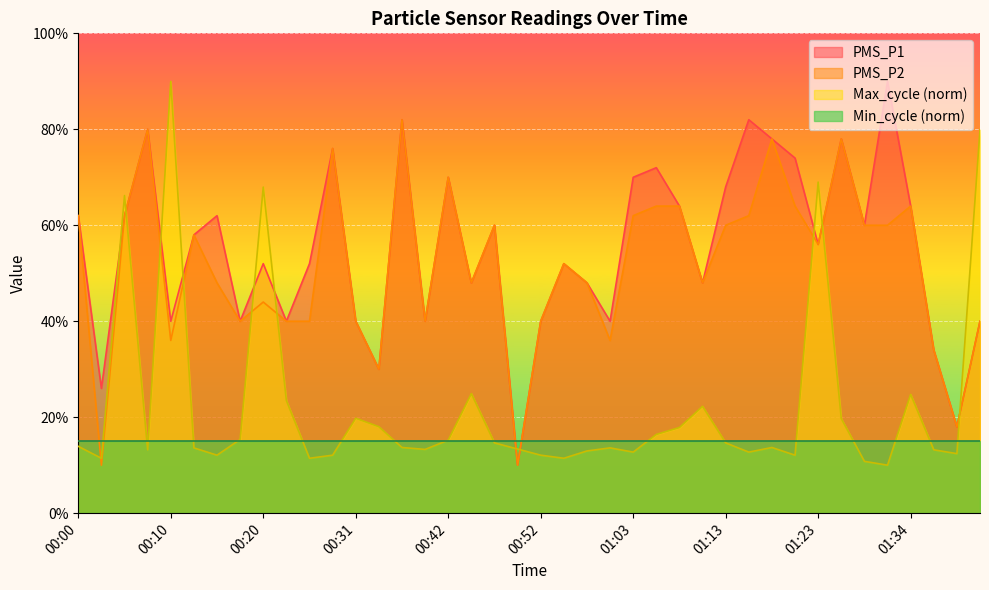

What position from the left is 01:13?

29